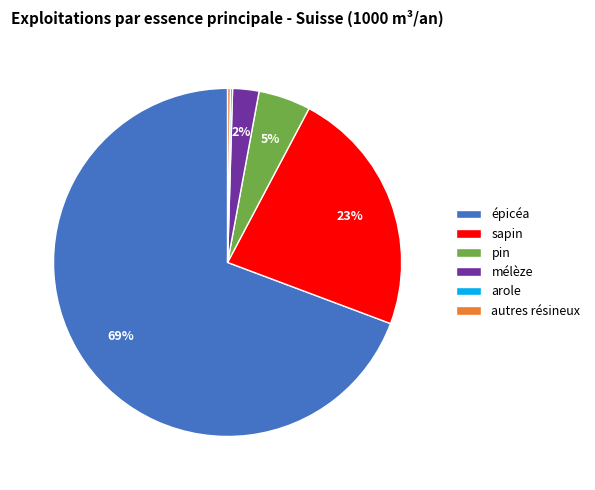

Is épicéa the majority of the pie?

Yes